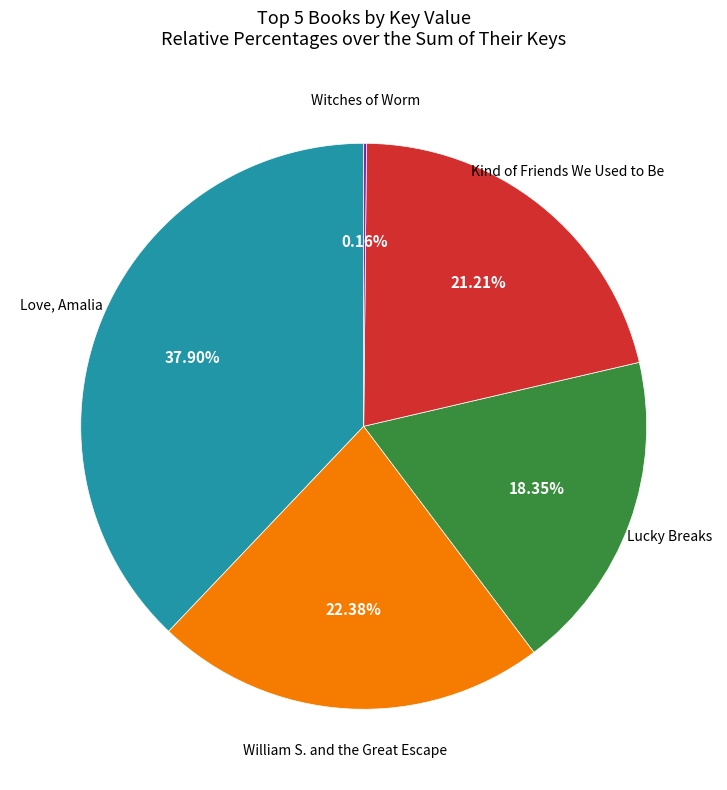

Is there a majority slice in this chart?

No